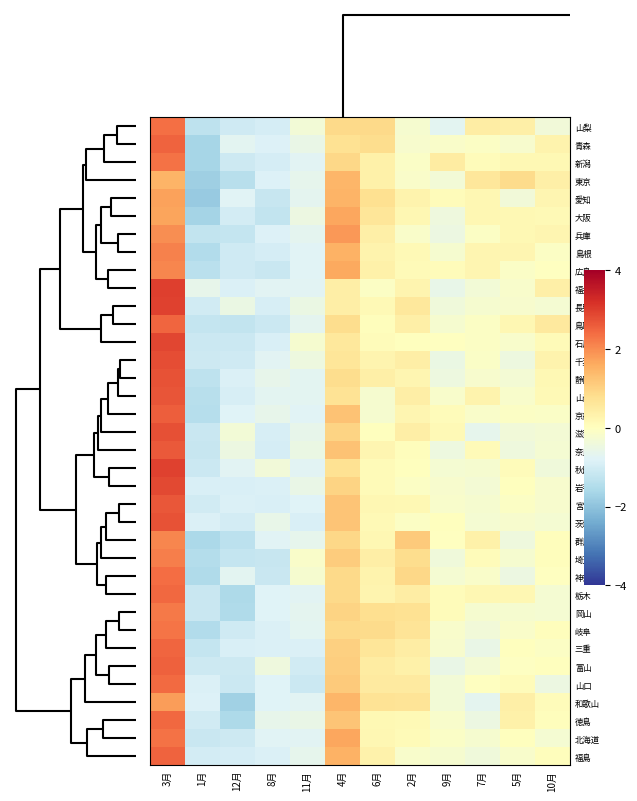

Reading right to left, list all the values displayed in this chart.

山梨: 10月=-0.4	5月=0.4	7月=0.4	9月=-0.7	2月=-0.2	6月=0.9	4月=0.9	11月=-0.3	8月=-1.0	12月=-1.1	1月=-1.3	3月=2.4
青森: 10月=0.3	5月=-0.2	7月=-0.1	9月=-0.2	2月=-0.2	6月=0.8	4月=0.7	11月=-0.6	8月=-0.8	12月=-0.7	1月=-1.6	3月=2.5
新潟: 10月=0.2	5月=0.2	7月=0.1	9月=0.5	2月=-0.1	6月=0.4	4月=0.9	11月=-0.7	8月=-0.9	12月=-1.1	1月=-1.6	3月=2.3
東京: 10月=0.4	5月=0.9	7月=0.6	9月=-0.3	2月=-0.1	6月=0.4	4月=1.5	11月=-0.7	8月=-0.8	12月=-1.4	1月=-1.8	3月=1.5
愛知: 10月=0.2	5月=-0.4	7月=0.2	9月=0.1	2月=0.3	6月=0.8	4月=1.5	11月=-0.7	8月=-1.2	12月=-0.8	1月=-1.9	3月=1.7
大阪: 10月=0.1	5月=0.2	7月=0.2	9月=-0.4	2月=0.2	6月=0.6	4月=1.7	11月=-0.5	8月=-1.2	12月=-1.0	1月=-1.7	3月=1.7
兵庫: 10月=0.2	5月=0.2	7月=-0.1	9月=-0.5	2月=-0.1	6月=0.4	4月=1.9	11月=-0.7	8月=-0.8	12月=-1.2	1月=-1.2	3月=2.0
島根: 10月=-0.1	5月=0.2	7月=0.2	9月=-0.2	2月=0.1	6月=0.3	4月=1.5	11月=-0.8	8月=-1.0	12月=-1.1	1月=-1.5	3月=2.1
広島: 10月=-0.0	5月=-0.1	7月=0.2	9月=0.1	2月=0.1	6月=0.3	4月=1.6	11月=-0.8	8月=-1.1	12月=-1.1	1月=-1.4	3月=2.1
福井: 10月=0.4	5月=-0.2	7月=-0.3	9月=-0.6	2月=0.3	6月=-0.1	4月=0.4	11月=-0.7	8月=-0.7	12月=-0.9	1月=-0.6	3月=3.0
長野: 10月=-0.3	5月=-0.2	7月=-0.2	9月=-0.4	2月=0.6	6月=0.1	4月=0.4	11月=-0.5	8月=-0.9	12月=-0.5	1月=-1.0	3月=3.0
鳥取: 10月=0.5	5月=0.2	7月=-0.1	9月=-0.2	2月=0.4	6月=0.0	4月=0.8	11月=-0.7	8月=-1.1	12月=-1.2	1月=-1.2	3月=2.5
石川: 10月=0.1	5月=-0.2	7月=-0.1	9月=-0.0	2月=0.0	6月=0.1	4月=0.6	11月=-0.2	8月=-0.9	12月=-1.1	1月=-1.1	3月=2.9
千葉: 10月=0.3	5月=-0.5	7月=-0.1	9月=-0.5	2月=0.4	6月=0.3	4月=0.6	11月=-0.5	8月=-0.7	12月=-1.0	1月=-1.1	3月=2.8
静岡: 10月=0.2	5月=-0.3	7月=-0.2	9月=-0.4	2月=0.2	6月=0.4	4月=0.8	11月=-0.7	8月=-0.6	12月=-0.8	1月=-1.3	3月=2.7
山形: 10月=0.2	5月=-0.2	7月=0.3	9月=-0.2	2月=0.4	6月=-0.2	4月=0.7	11月=-0.7	8月=-0.7	12月=-0.9	1月=-1.4	3月=2.7
京都: 10月=-0.1	5月=-0.1	7月=-0.2	9月=0.1	2月=0.2	6月=-0.2	4月=1.3	11月=-0.8	8月=-0.6	12月=-0.8	1月=-1.4	3月=2.6
滋賀: 10月=-0.3	5月=-0.4	7月=-0.6	9月=0.1	2月=0.4	6月=0.0	4月=1.0	11月=-0.6	8月=-0.9	12月=-0.3	1月=-1.1	3月=2.8
奈良: 10月=-0.3	5月=-0.4	7月=0.1	9月=-0.5	2月=0.0	6月=0.2	4月=1.3	11月=-0.5	8月=-1.0	12月=-0.5	1月=-1.2	3月=2.7
秋田: 10月=-0.4	5月=0.1	7月=-0.2	9月=-0.3	2月=0.0	6月=0.1	4月=0.7	11月=-0.7	8月=-0.4	12月=-0.7	1月=-1.1	3月=3.0
岩手: 10月=-0.2	5月=0.0	7月=-0.3	9月=-0.2	2月=-0.1	6月=0.1	4月=1.0	11月=-0.5	8月=-0.9	12月=-0.9	1月=-0.9	3月=2.9
宮城: 10月=-0.2	5月=-0.1	7月=-0.2	9月=-0.2	2月=0.2	6月=0.2	4月=1.2	11月=-0.8	8月=-0.9	12月=-0.9	1月=-1.0	3月=2.7
茨城: 10月=-0.3	5月=-0.2	7月=-0.3	9月=0.0	2月=-0.1	6月=0.1	4月=1.2	11月=-0.9	8月=-0.6	12月=-1.0	1月=-0.9	3月=2.7
群馬: 10月=0.0	5月=-0.4	7月=0.4	9月=-0.0	2月=1.1	6月=0.2	4月=0.9	11月=-0.7	8月=-0.8	12月=-1.3	1月=-1.6	3月=2.1
埼玉: 10月=0.0	5月=-0.2	7月=0.1	9月=-0.4	2月=0.8	6月=0.4	4月=1.1	11月=-0.2	8月=-1.2	12月=-1.2	1月=-1.5	3月=2.2
神奈川: 10月=-0.0	5月=-0.5	7月=-0.1	9月=-0.3	2月=0.9	6月=0.3	4月=0.9	11月=-0.2	8月=-1.1	12月=-0.7	1月=-1.5	3月=2.4
栃木: 10月=-0.3	5月=0.2	7月=0.2	9月=0.1	2月=0.4	6月=0.3	4月=0.9	11月=-0.7	8月=-0.8	12月=-1.5	1月=-1.1	3月=2.4
岡山: 10月=-0.3	5月=-0.2	7月=-0.2	9月=0.1	2月=0.7	6月=0.8	4月=1.0	11月=-0.7	8月=-0.8	12月=-1.5	1月=-1.1	3月=2.2
岐阜: 10月=0.0	5月=-0.2	7月=-0.4	9月=-0.2	2月=0.7	6月=0.9	4月=0.9	11月=-0.7	8月=-0.9	12月=-1.0	1月=-1.5	3月=2.3
三重: 10月=-0.1	5月=0.0	7月=-0.5	9月=-0.2	2月=0.5	6月=0.7	4月=1.0	11月=-0.9	8月=-0.9	12月=-0.9	1月=-1.2	3月=2.5
富山: 10月=0.0	5月=-0.0	7月=-0.3	9月=-0.6	2月=0.4	6月=0.5	4月=1.1	11月=-1.0	8月=-0.4	12月=-1.1	1月=-1.1	3月=2.6
山口: 10月=-0.5	5月=0.1	7月=-0.0	9月=-0.3	2月=0.5	6月=0.5	4月=1.2	11月=-1.1	8月=-0.8	12月=-1.1	1月=-0.9	3月=2.4
和歌山: 10月=0.1	5月=0.4	7月=-0.7	9月=-0.3	2月=0.7	6月=0.7	4月=1.5	11月=-0.7	8月=-0.8	12月=-1.7	1月=-0.8	3月=1.8
徳島: 10月=0.0	5月=0.3	7月=-0.5	9月=-0.2	2月=0.1	6月=0.2	4月=1.2	11月=-0.5	8月=-0.6	12月=-1.6	1月=-1.0	3月=2.4
北海道: 10月=-0.3	5月=0.0	7月=-0.2	9月=-0.1	2月=0.1	6月=0.2	4月=1.7	11月=-0.7	8月=-0.8	12月=-1.1	1月=-1.1	3月=2.3
福島: 10月=0.0	5月=-0.2	7月=-0.4	9月=-0.2	2月=-0.2	6月=0.3	4月=1.5	11月=-0.6	8月=-0.9	12月=-1.0	1月=-1.0	3月=2.5